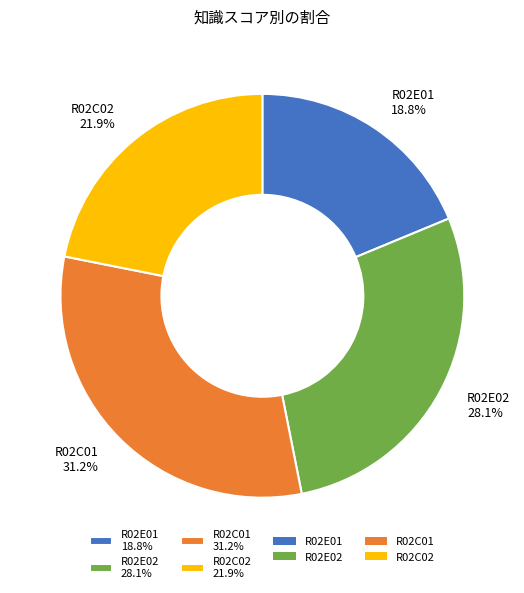

Does R02C02 account for over 50% of the chart?

No